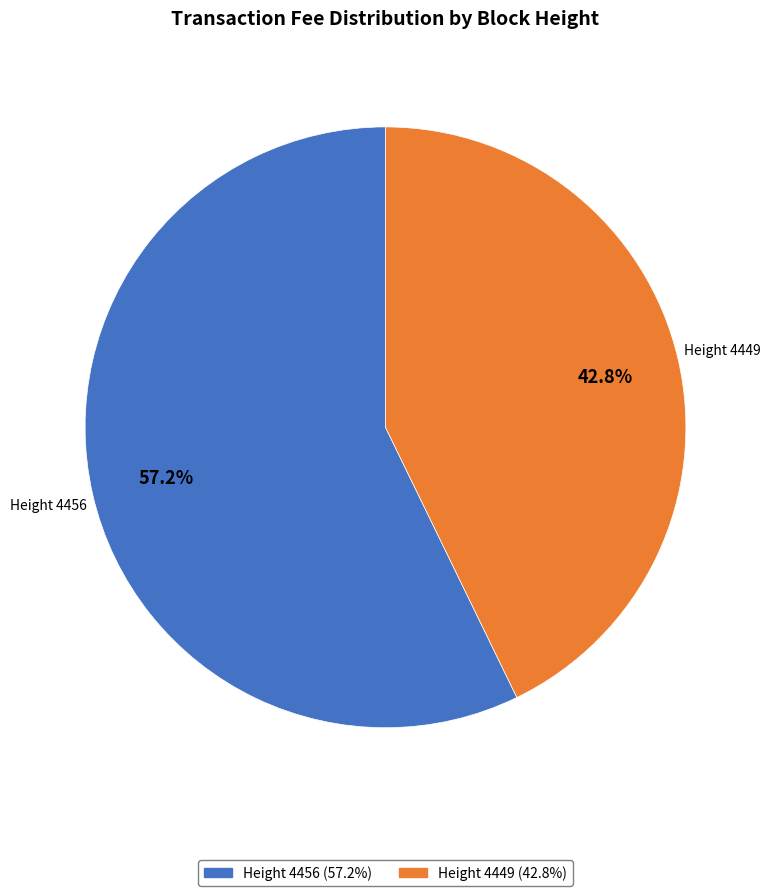

Do Height 4456 (57.2%) and Height 4449 (42.8%) together represent more than half of the pie?

Yes